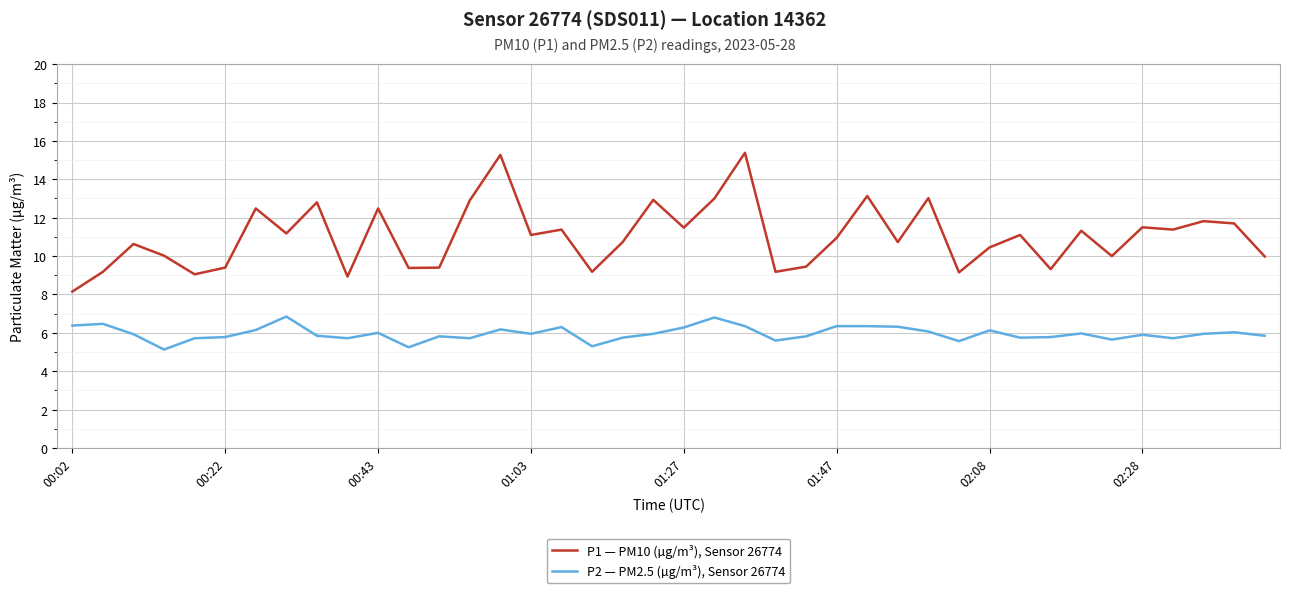

What is the maximum value shown in the chart?

15.4